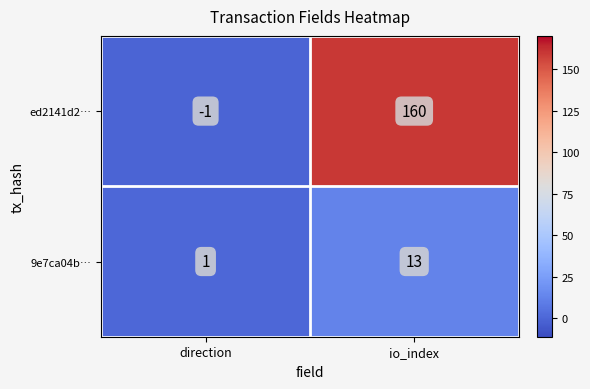

True or false: 9e7ca04b… has a value of 9 at io_index.

False